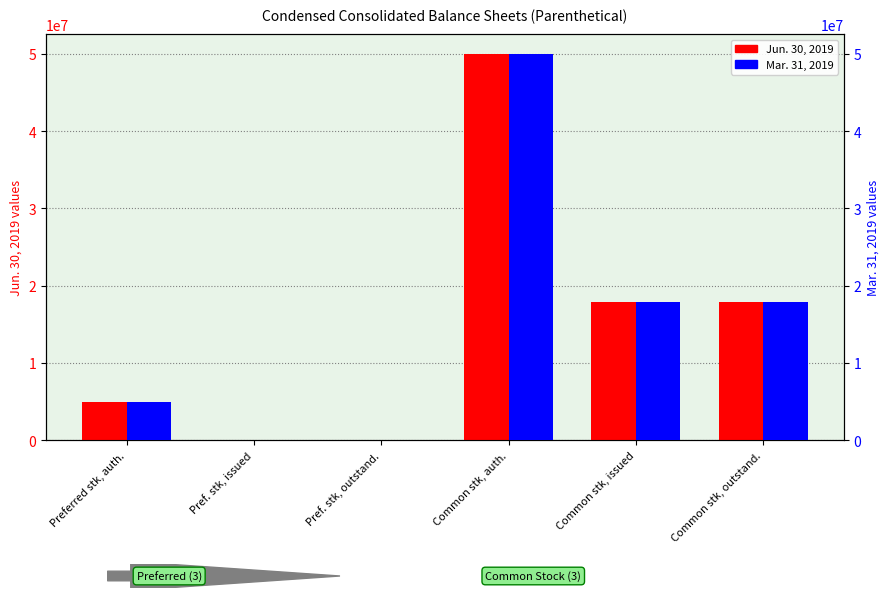

What is the total value across all series at Common stk, outstand.?

35710522